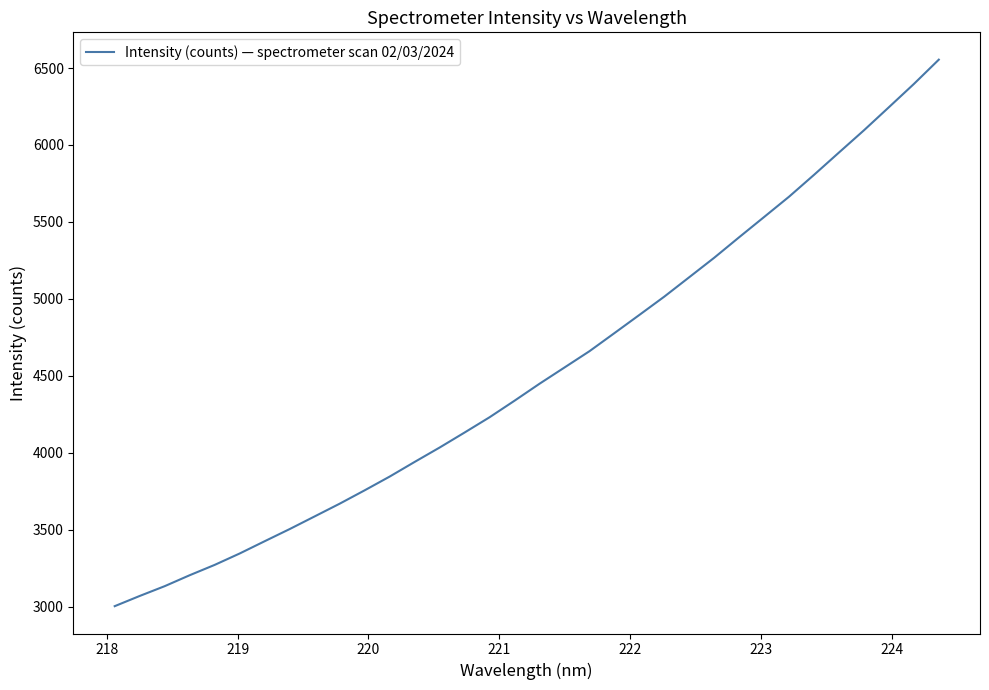

What is the greatest value displayed?

6554.5